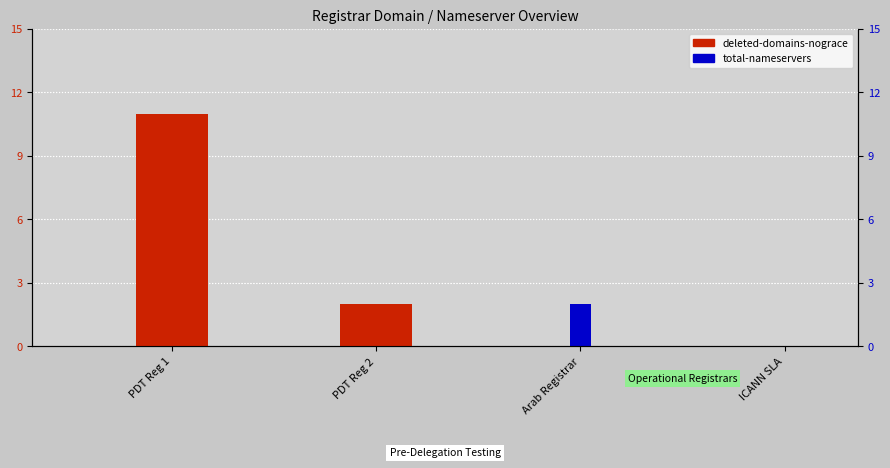

What is the average value of the deleted-domains-nograce series?

3